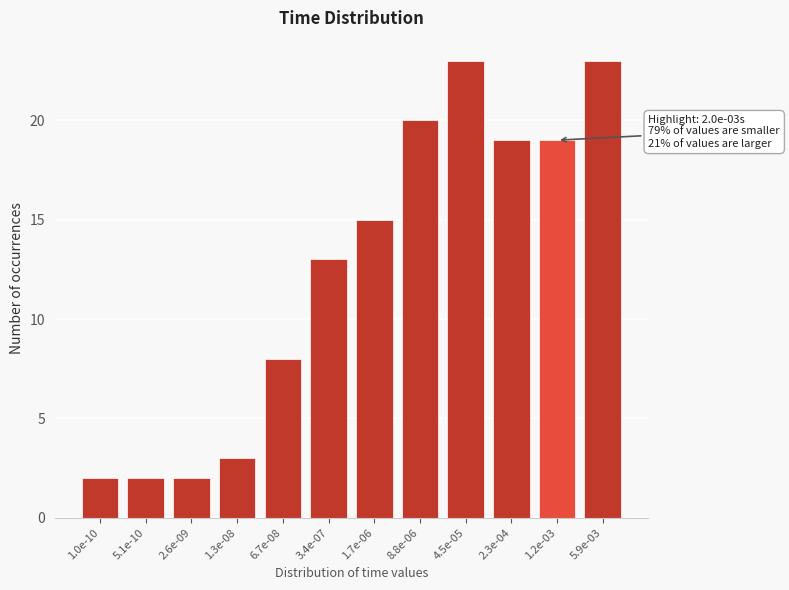

Reading left to right, extract all data points from this chart.

1.0e-10=2	5.1e-10=2	2.6e-09=2	1.3e-08=3	6.7e-08=8	3.4e-07=13	1.7e-06=15	8.8e-06=20	4.5e-05=23	2.3e-04=19	1.2e-03=19	5.9e-03=23